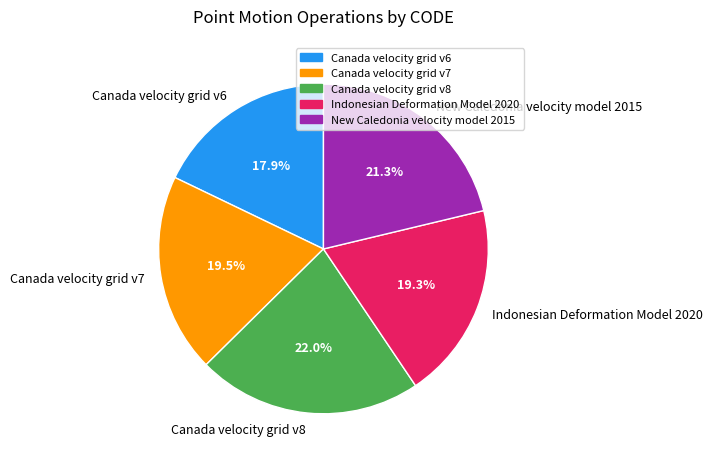

What percentage is the New Caledonia velocity model 2015 slice, to the nearest percent?

21%